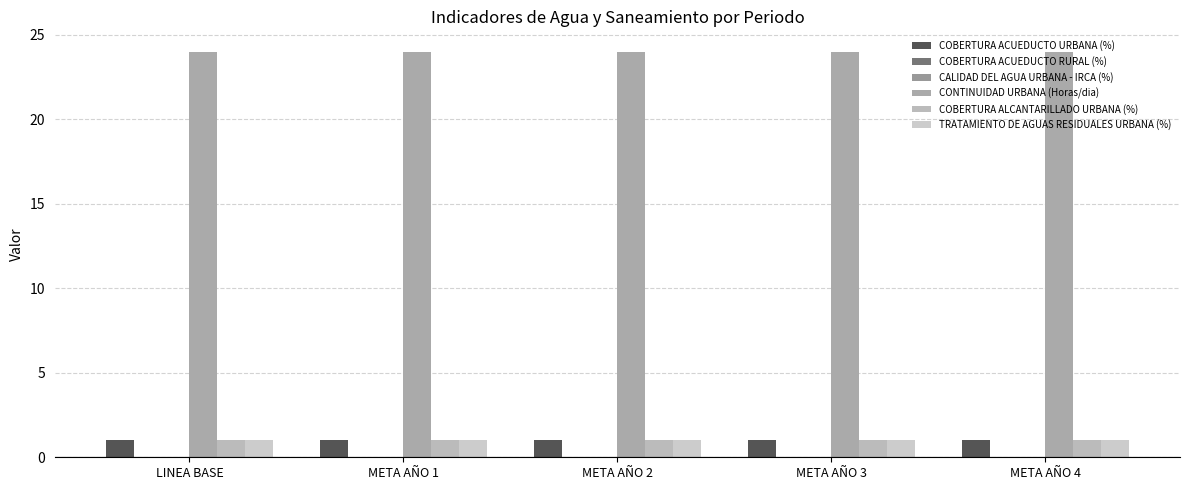

Which series has the largest total across all categories?

CONTINUIDAD URBANA (Horas/dia)